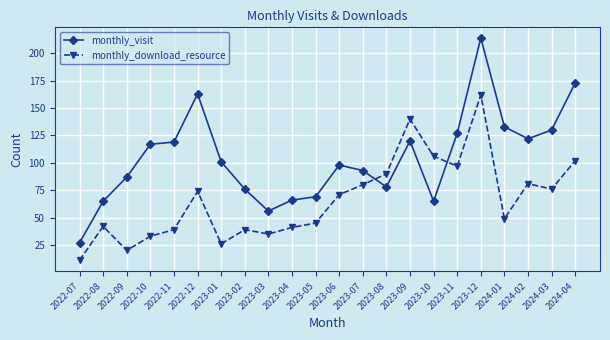

Count the number of categories in the chart.

22